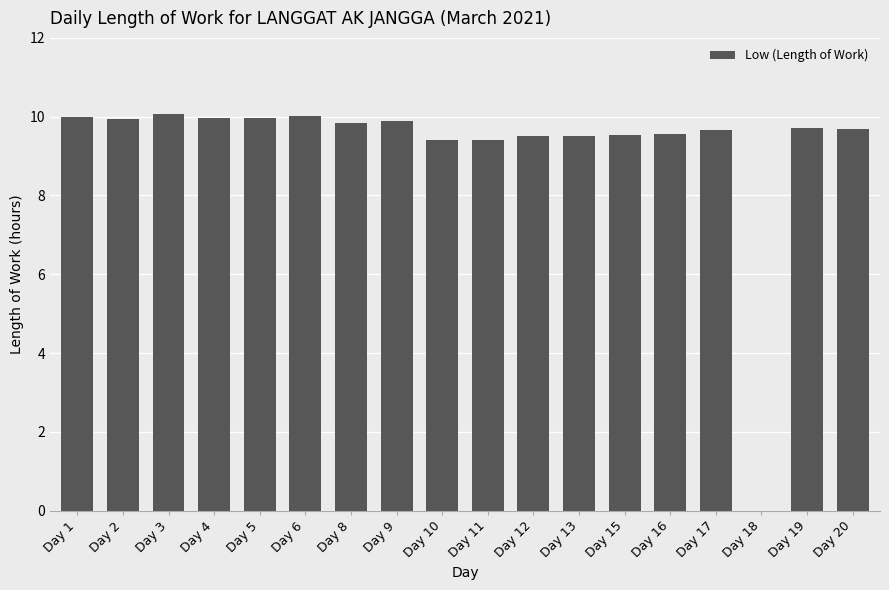

At which label does the data first exceed 9?

Day 1